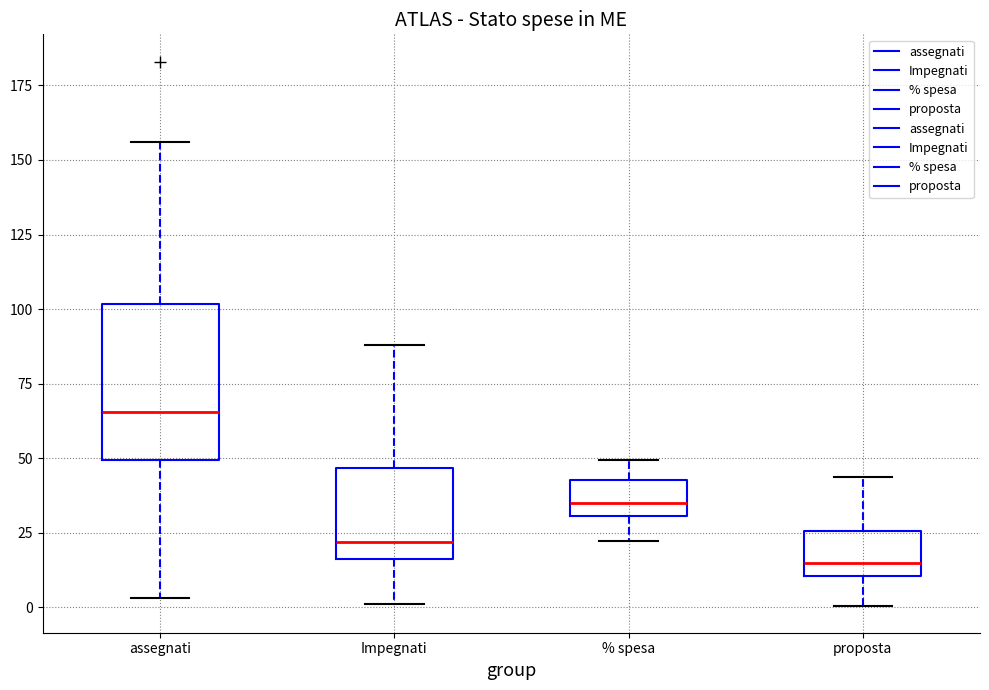

Reading left to right, read every box against the y-axis: the position of its median line, the range the box covers, and the ends of its whiskers. The values are not printed on the chart, so give them approximately, as read against the axis.

assegnati: median 65, box 50 to 100, whiskers 5 to 155
Impegnati: median 20, box 15 to 45, whiskers 0 to 90
% spesa: median 35, box 30 to 45, whiskers 20 to 50
proposta: median 15, box 10 to 25, whiskers 0 to 45